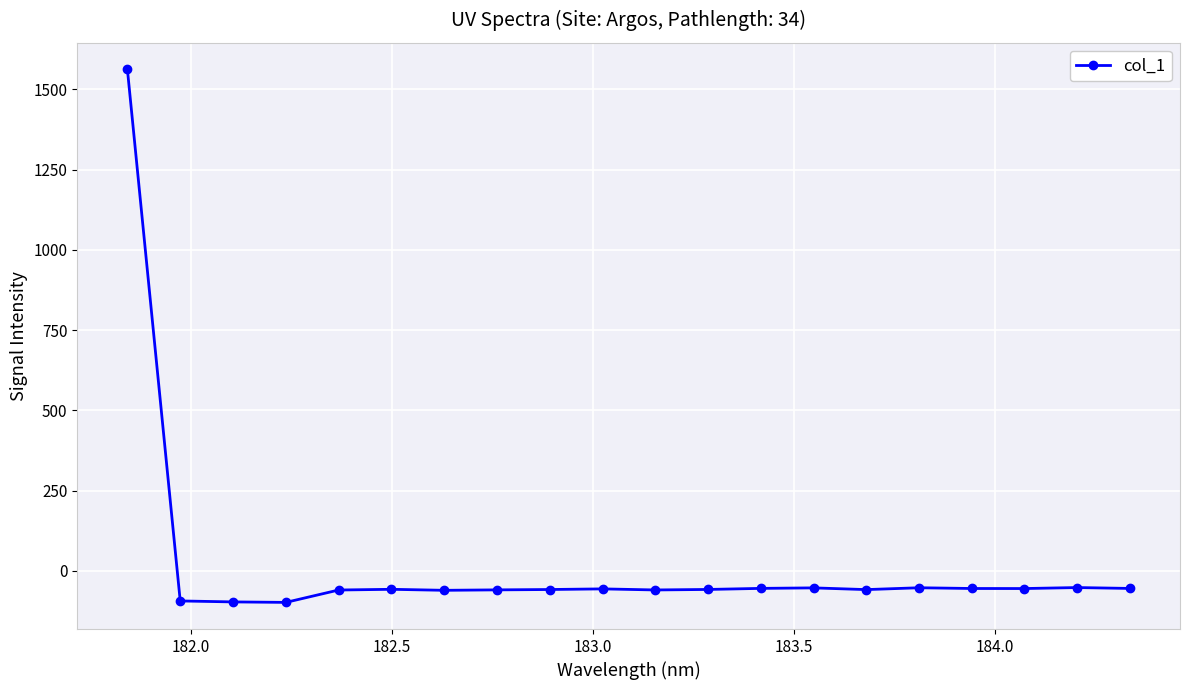

True or false: there are more than 0 points higher than both neighbors.

True